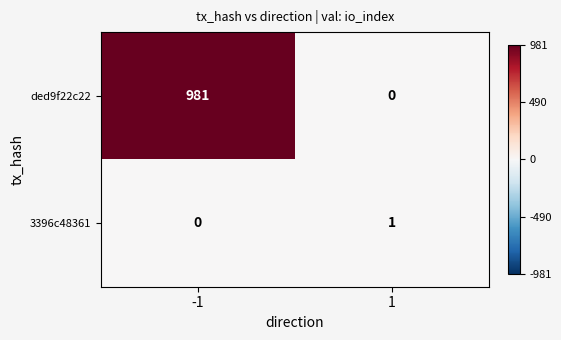

Reading left to right, transcribe all the data shown in this chart.

ded9f22c22: 981	0
3396c48361: 0	1